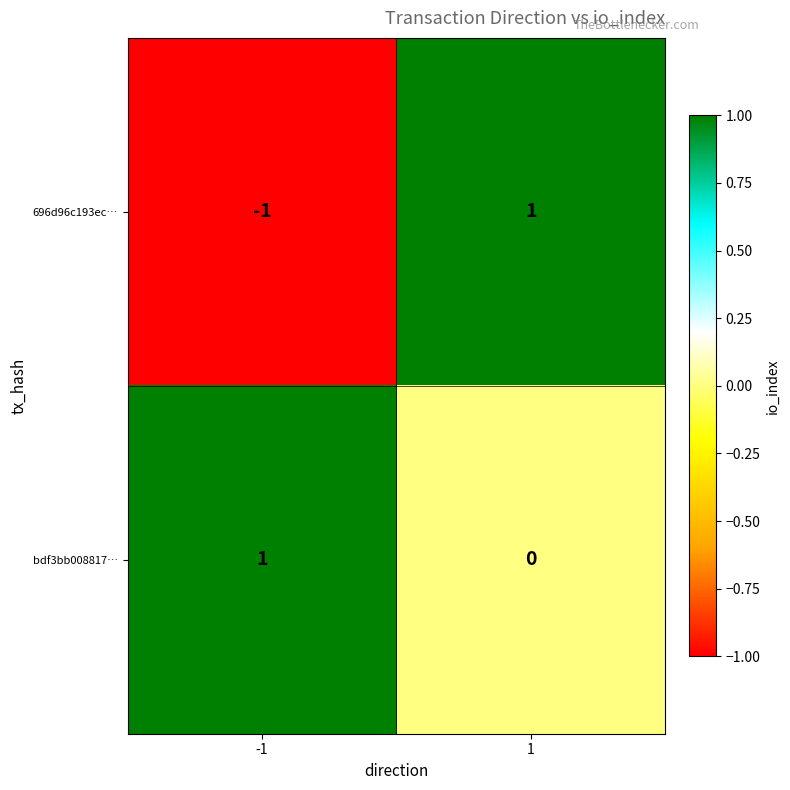

Between -1 and 1, which series saw the biggest shift?

696d96c193ec…